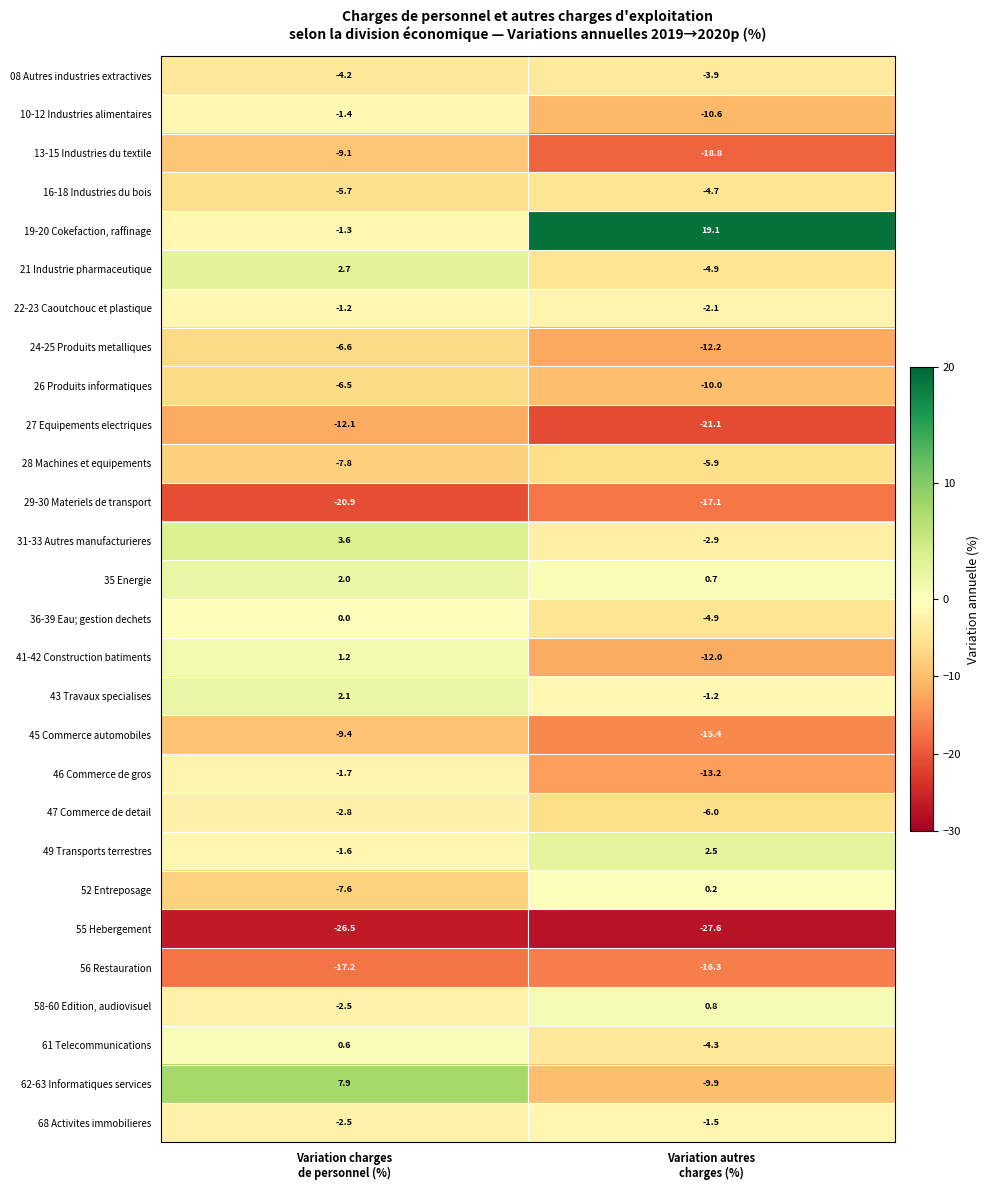

Rank the series by their maximum value, from lowest to highest.

55 Hebergement, 29-30 Materiels de transport, 56 Restauration, 27 Equipements electriques, 45 Commerce automobiles, 13-15 Industries du textile, 24-25 Produits metalliques, 26 Produits informatiques, 28 Machines et equipements, 16-18 Industries du bois, 08 Autres industries extractives, 47 Commerce de detail, 46 Commerce de gros, 68 Activites immobilieres, 10-12 Industries alimentaires, 22-23 Caoutchouc et plastique, 36-39 Eau; gestion dechets, 52 Entreposage, 61 Telecommunications, 58-60 Edition, audiovisuel, 41-42 Construction batiments, 35 Energie, 43 Travaux specialises, 49 Transports terrestres, 21 Industrie pharmaceutique, 31-33 Autres manufacturieres, 62-63 Informatiques services, 19-20 Cokefaction, raffinage